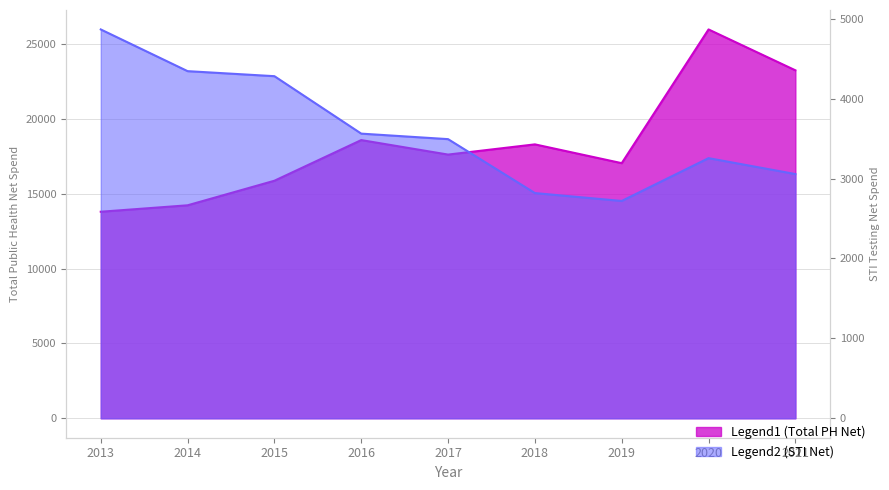

Rank the series by their maximum value, from lowest to highest.

Sexual_health_services_STI, TOTAL_PUBLIC_HEALTH_Net